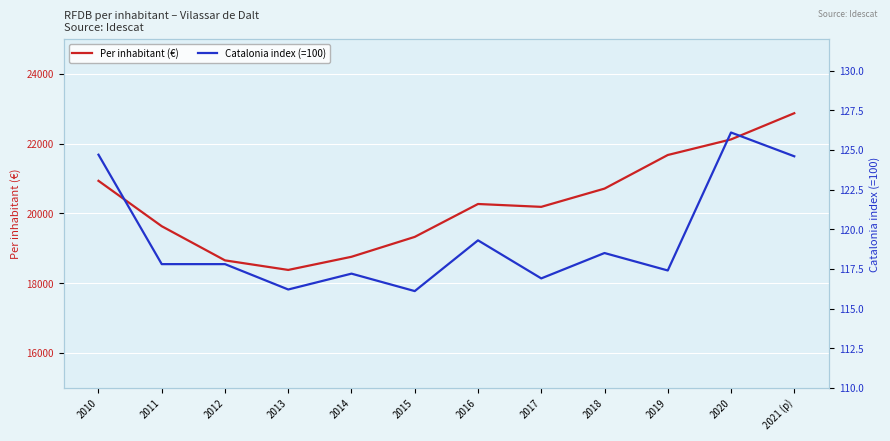

What is the sum of all Per inhabitant (€) values?

243509